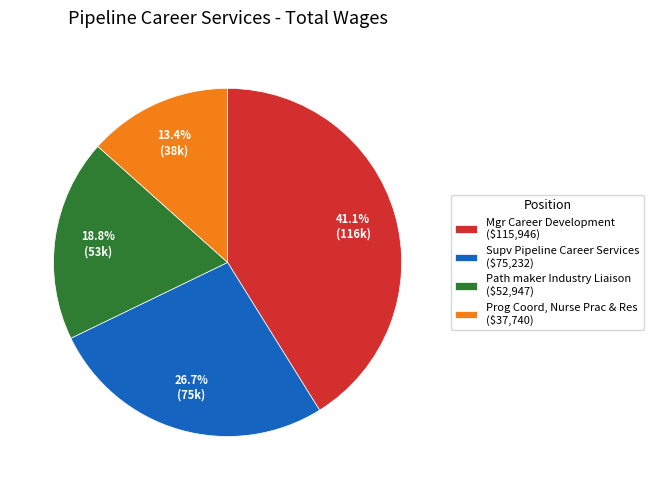

What portion of the pie excludes Mgr Career Development?

58.9%